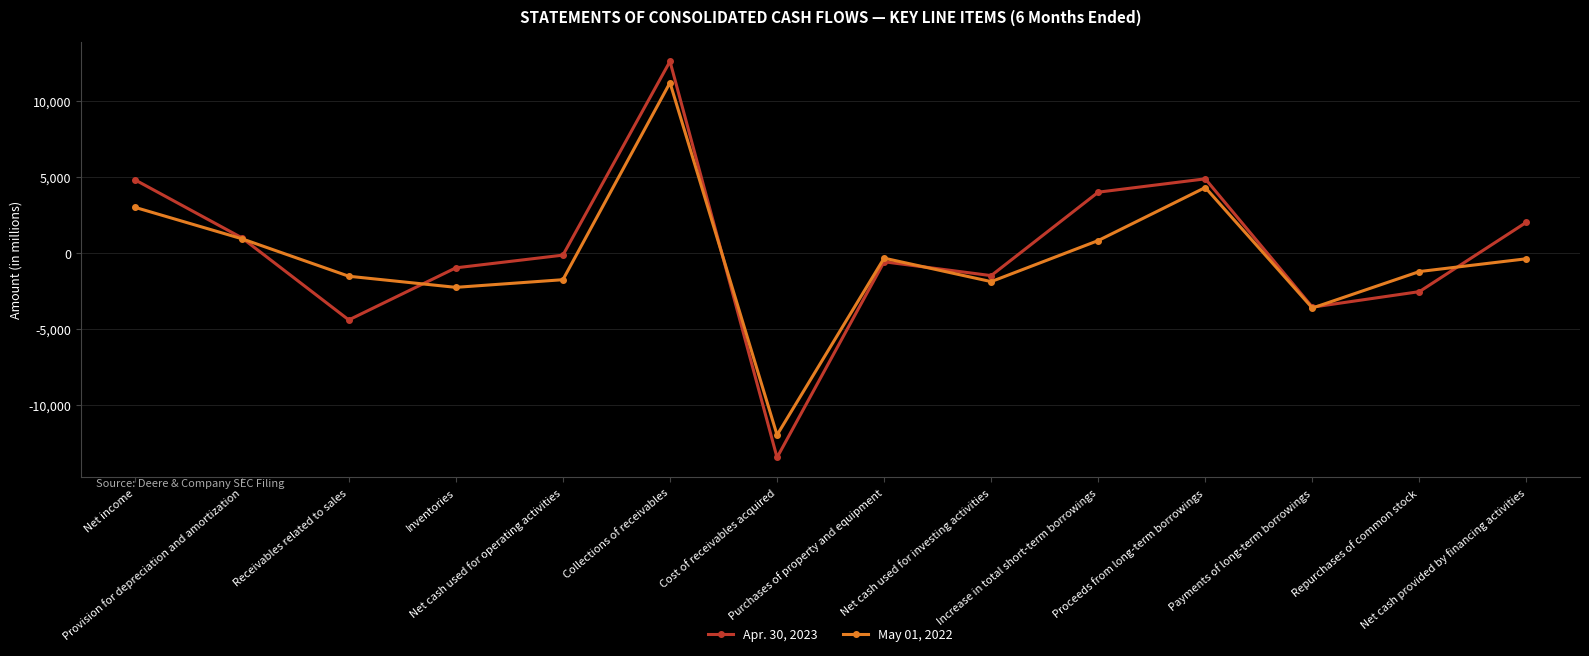

Which series has the widest spread of values?

Apr. 30, 2023